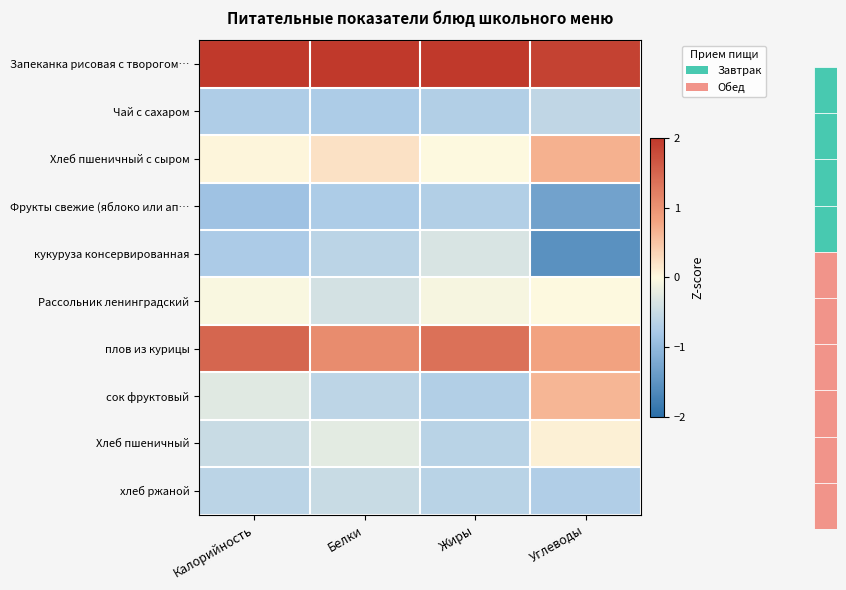

Reading left to right, list all the values displayed in this chart.

Запеканка рисовая с творогом…: Калорийность=2.3	Белки=2.6	Жиры=2.4	Углеводы=1.9
Чай с сахаром: Калорийность=-0.7	Белки=-0.7	Жиры=-0.7	Углеводы=-0.6
Хлеб пшеничный с сыром: Калорийность=0.0	Белки=0.2	Жиры=0.0	Углеводы=0.7
Фрукты свежие (яблоко или ап…: Калорийность=-0.9	Белки=-0.7	Жиры=-0.7	Углеводы=-1.3
кукуруза консервированная: Калорийность=-0.8	Белки=-0.6	Жиры=-0.3	Углеводы=-1.5
Рассольник ленинградский: Калорийность=-0.0	Белки=-0.4	Жиры=-0.1	Углеводы=0.0
плов из курицы: Калорийность=1.5	Белки=1.1	Жиры=1.4	Углеводы=0.8
сок фруктовый: Калорийность=-0.3	Белки=-0.6	Жиры=-0.7	Углеводы=0.6
Хлеб пшеничный: Калорийность=-0.5	Белки=-0.2	Жиры=-0.6	Углеводы=0.1
хлеб ржаной: Калорийность=-0.6	Белки=-0.5	Жиры=-0.6	Углеводы=-0.7